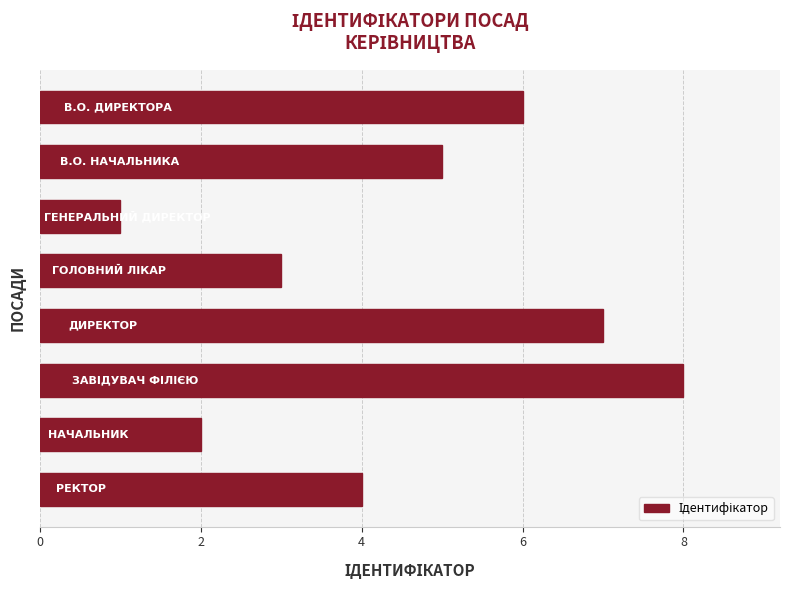

What is the maximum value shown in the chart?

8